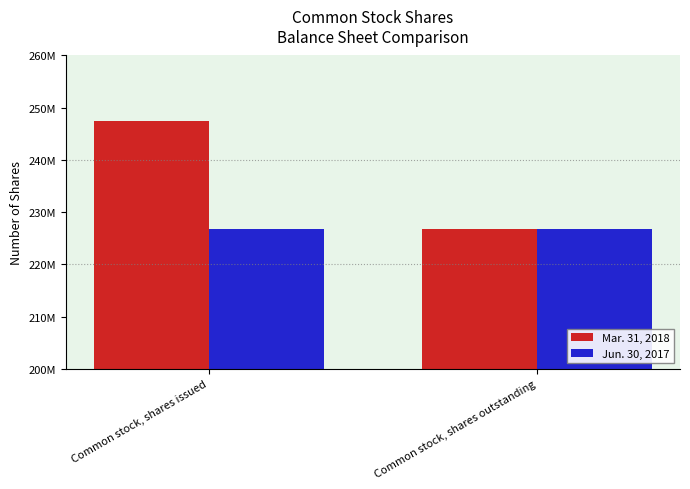

What are all the series names shown in the legend?

Mar. 31, 2018, Jun. 30, 2017